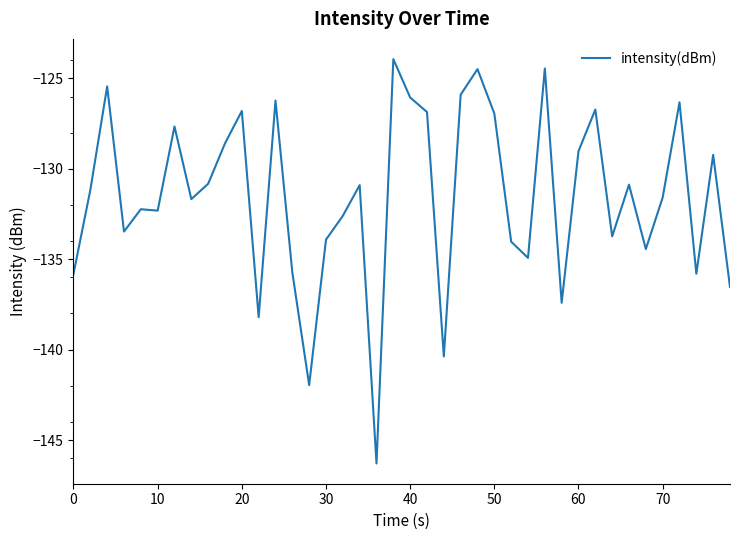

What is the smallest value displayed?

-146.3